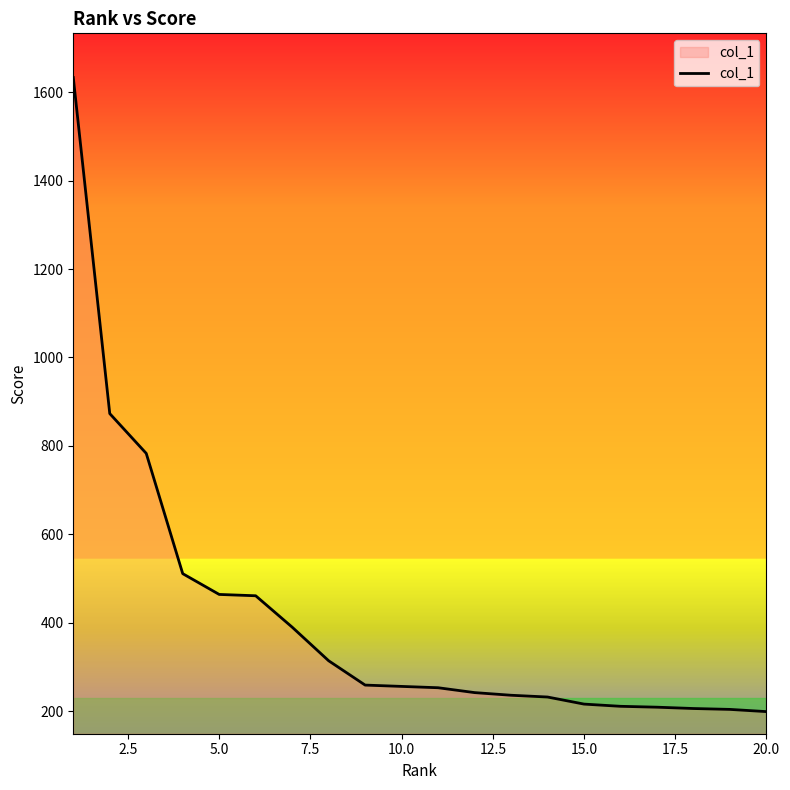

What is the minimum value shown in the chart?

199